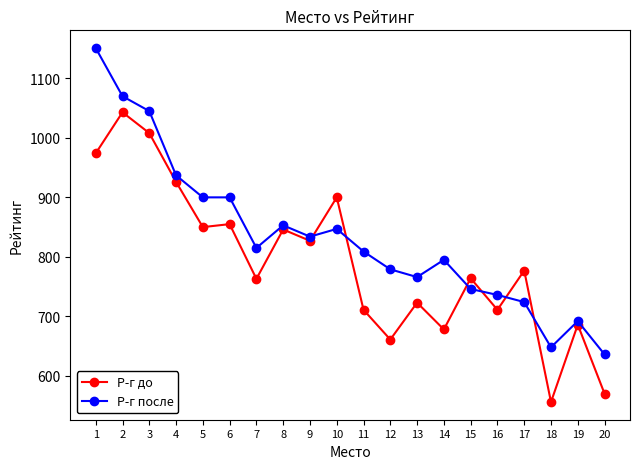

At how many categories does at least one series exceed 888?

7